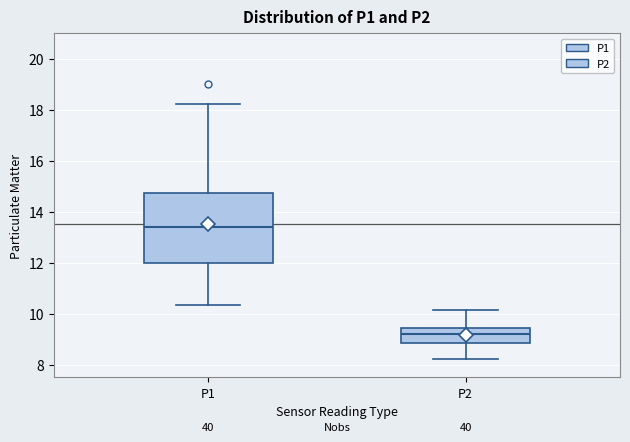

Reading left to right, transcribe this box plot: for each box, give where its median line is, the range the box spans, and where its two whiskers end, as read against the y-axis. The values are not printed on the chart, so give them approximately, as read against the axis.

P1: median 13.4, box 12.0 to 14.8, whiskers 10.4 to 18.2
P2: median 9.2, box 8.8 to 9.4, whiskers 8.2 to 10.2